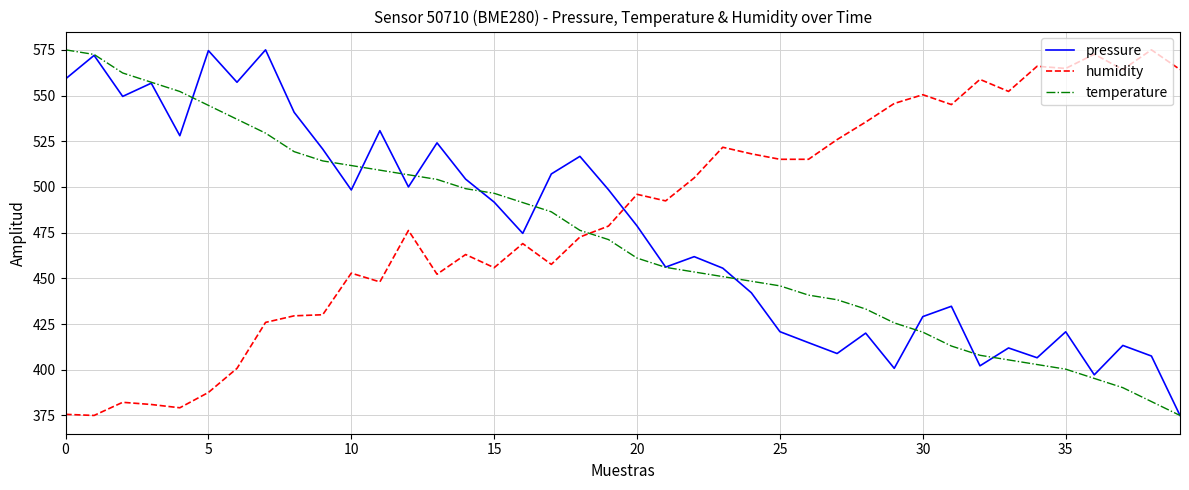

What is the greatest value displayed?

575.0